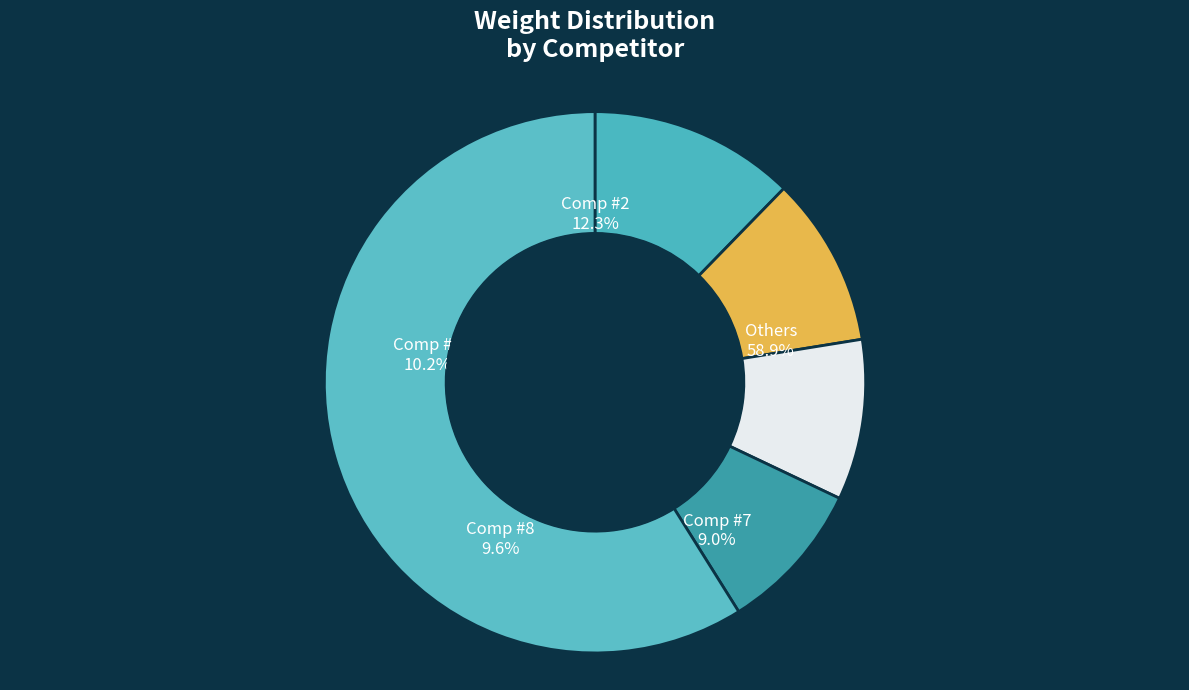

Is it true that 3 is 1% of the pie?

False